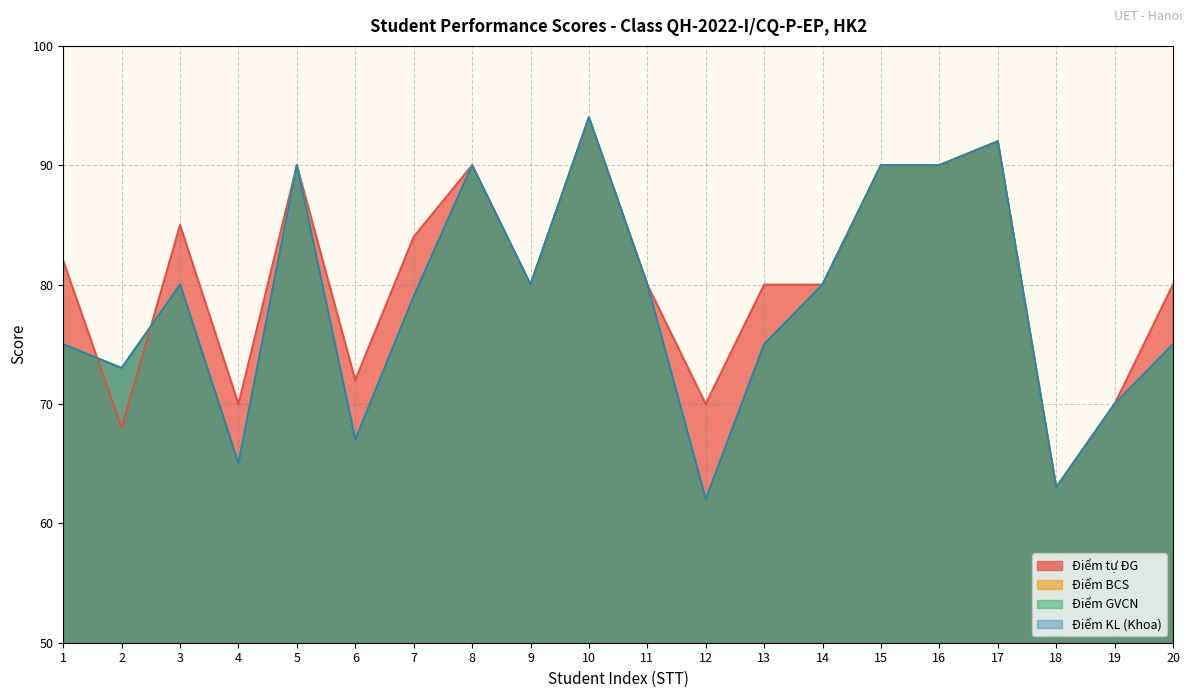

Does the chart display data point markers on the line(s)?

No